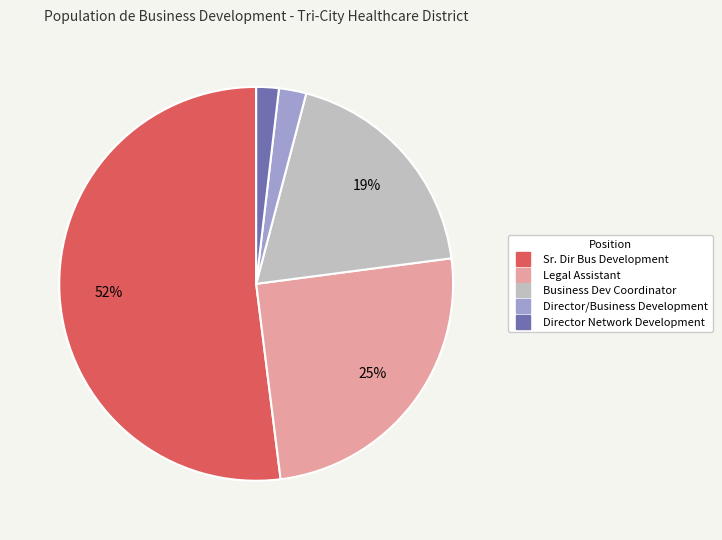

Which category has the biggest portion of the pie?

Sr. Dir Bus Development